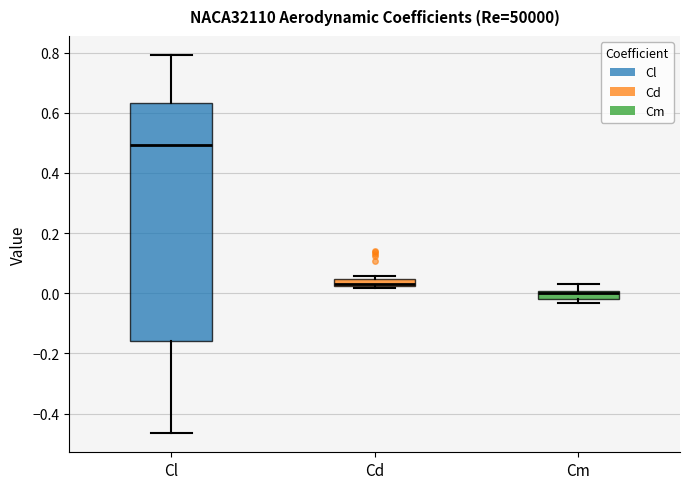

Comparing the boxes themselves (not the whiskers), which one is the tallest?

Cl